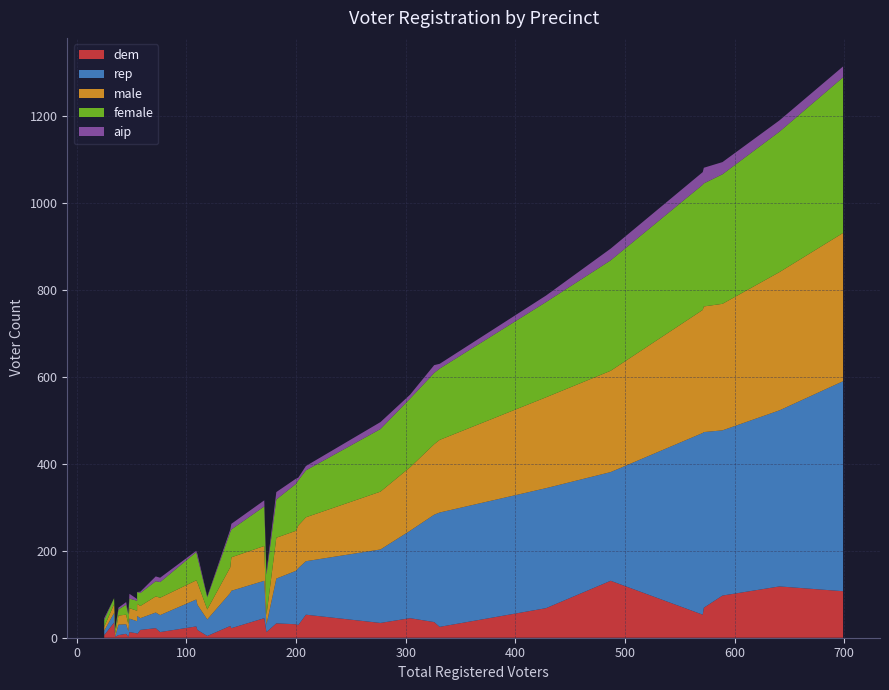

Reading left to right, what are all the values shown in this chart?

dem: CP01=131	CP04=107	CP05=45	CP07=45	CP09=53	CP11=97	CP12=53	CP13=69	CP15=29	CP16=36	CP18=118	CP19=68	CP20=25	CP21=31	CP23=34	MB02=18	MB03=33	MB06=22	MB08=27	MB10=18	MB14=26	MB25=35	MB26=13	MB27=6	MB28=13	MB30=2	MB17=13	MB22=10	MB24=2	MB36=22	MB38=9	MB40=8	MB39=4	MB34=6
rep: CP01=250	CP04=483	CP05=201	CP07=86	CP09=123	CP11=380	CP12=418	CP13=404	CP15=131	CP16=247	CP18=405	CP19=276	CP20=263	CP21=123	CP23=169	MB02=27	MB03=103	MB06=86	MB08=76	MB10=58	MB14=62	MB25=22	MB26=39	MB27=24	MB28=31	MB30=13	MB17=17	MB22=28	MB24=1	MB36=36	MB38=22	MB40=42	MB39=38	MB34=10
male: CP01=233	CP04=341	CP05=146	CP07=80	CP09=101	CP11=291	CP12=283	CP13=289	CP15=98	CP16=162	CP18=318	CP19=209	CP20=167	CP21=92	CP23=133	MB02=28	MB03=94	MB06=77	MB08=59	MB10=51	MB14=44	MB25=20	MB26=40	MB27=21	MB28=24	MB30=16	MB17=22	MB22=24	MB24=6	MB36=37	MB38=22	MB40=28	MB39=23	MB34=9
female: CP01=254	CP04=358	CP05=158	CP07=91	CP09=108	CP11=298	CP12=288	CP13=283	CP15=104	CP16=164	CP18=323	CP19=219	CP20=164	CP21=108	CP23=144	MB02=30	MB03=88	MB06=64	MB08=81	MB10=59	MB14=65	MB25=14	MB26=36	MB27=14	MB28=22	MB30=22	MB17=93	MB22=23	MB24=11	MB36=35	MB38=23	MB40=27	MB39=28	MB34=16
aip: CP01=27	CP04=25	CP05=9	CP07=14	CP09=10	CP11=28	CP12=29	CP13=36	CP15=6	CP16=18	CP18=26	CP19=15	CP20=11	CP21=12	CP23=16	MB02=3	MB03=17	MB06=13	MB08=6	MB10=7	MB14=3	MB25=0	MB26=10	MB27=4	MB28=11	MB30=2	MB17=6	MB22=4	MB24=0	MB36=11	MB38=6	MB40=0	MB39=2	MB34=4